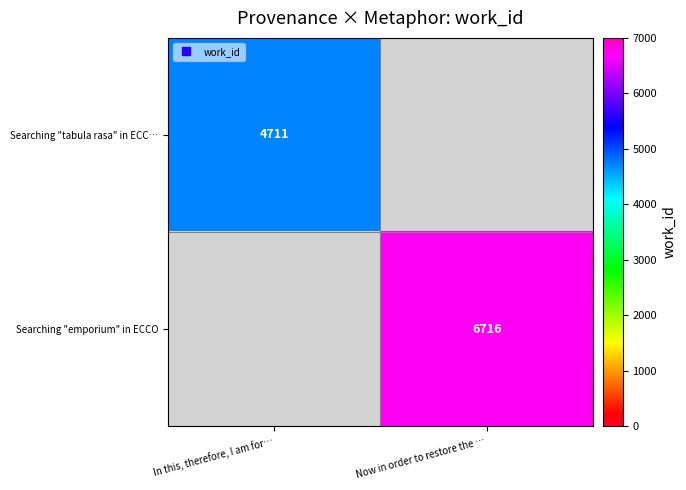

Which series has the widest spread of values?

Searching "tabula rasa" in ECC…